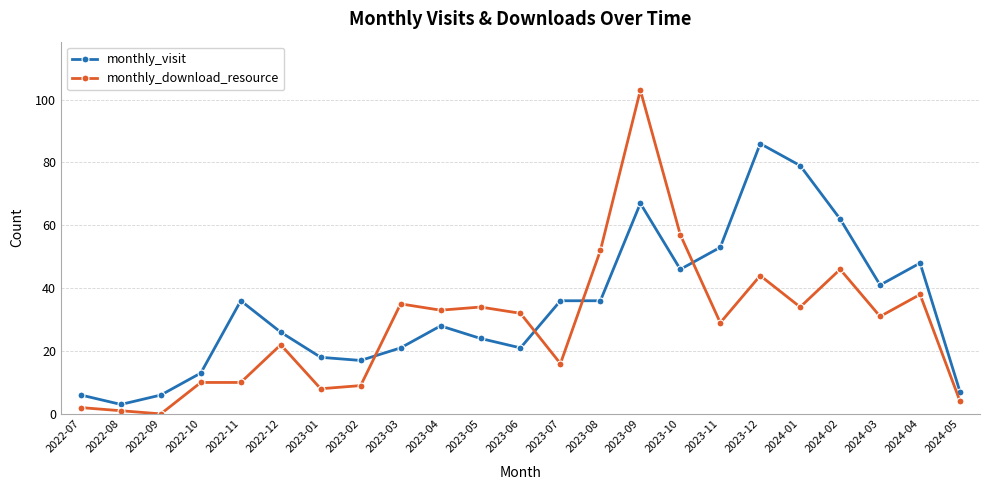

At which category is the sum across all series the highest?

2023-09